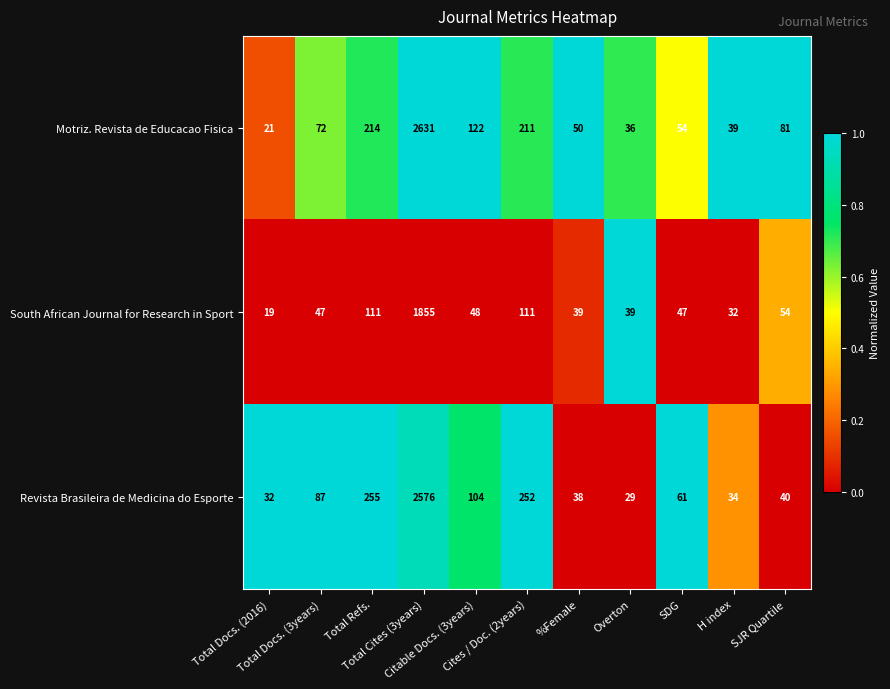

Which label corresponds to the smallest value in the chart?

Total Docs. (2016)